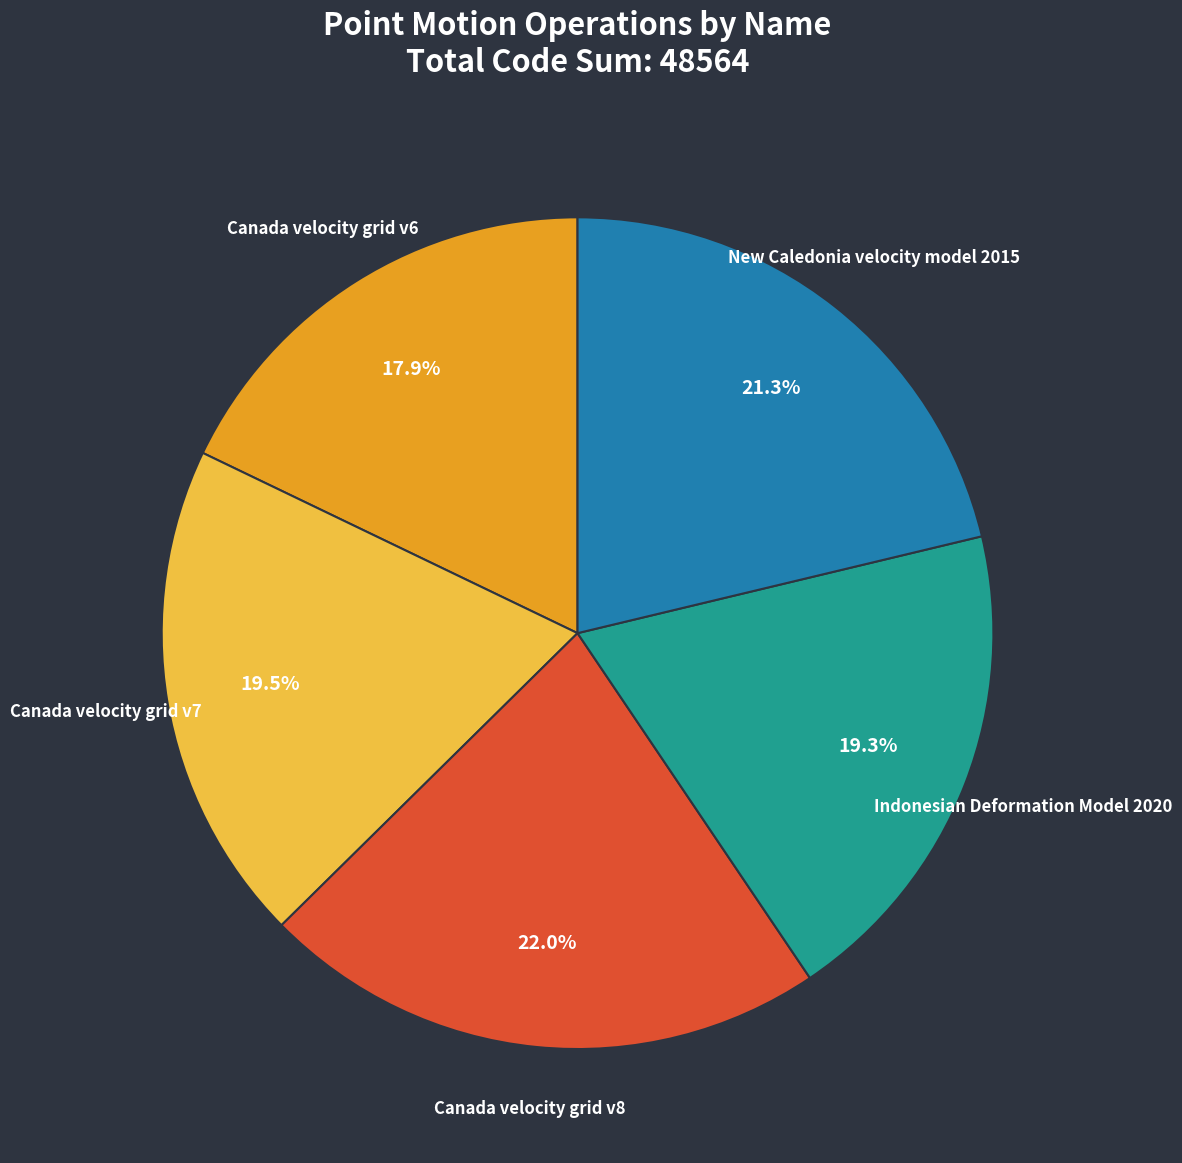

Count the number of slices in the pie.

5